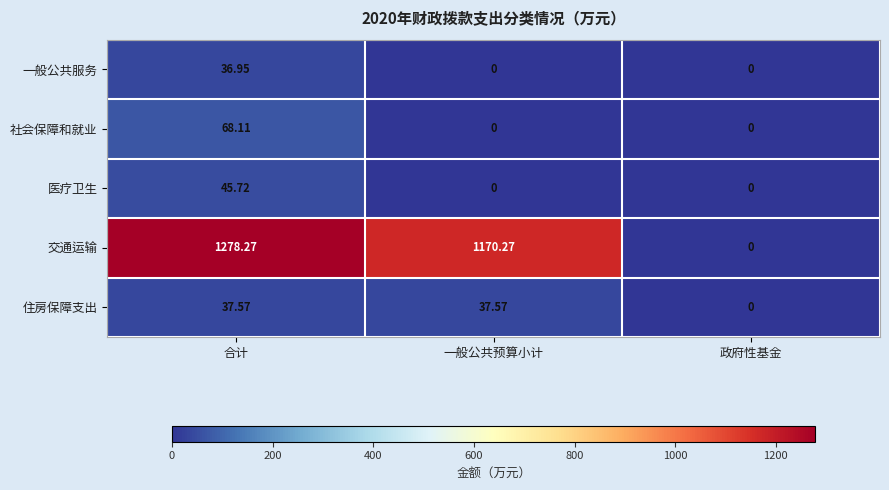

At which label is 交通运输 closest to 639?

一般公共预算小计